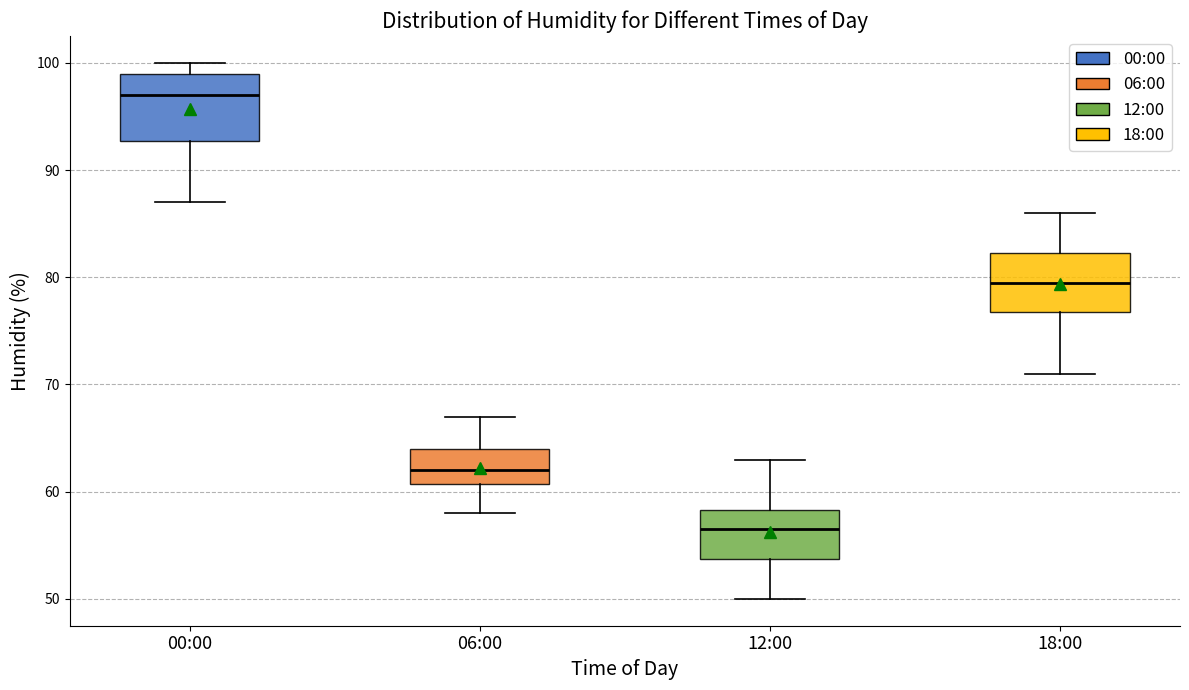

Reading left to right, read every box against the y-axis: the position of its median line, the range the box covers, and the ends of its whiskers. The values are not printed on the chart, so give them approximately, as read against the axis.

00:00: median 97, box 93 to 99, whiskers 87 to 100
06:00: median 62, box 61 to 64, whiskers 58 to 67
12:00: median 57, box 54 to 58, whiskers 50 to 63
18:00: median 80, box 77 to 82, whiskers 71 to 86